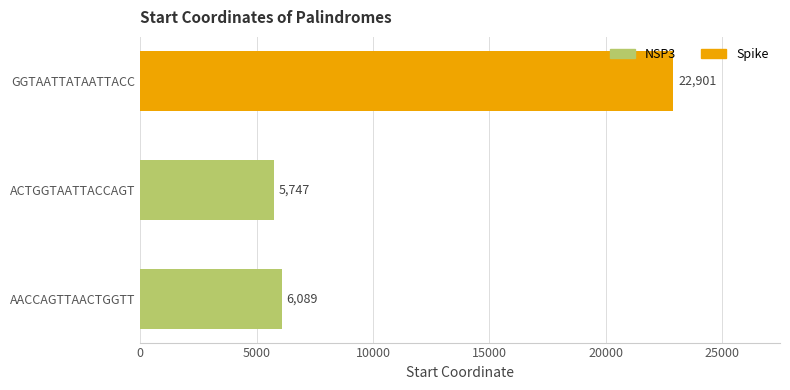

What is the minimum value shown in the chart?

5747